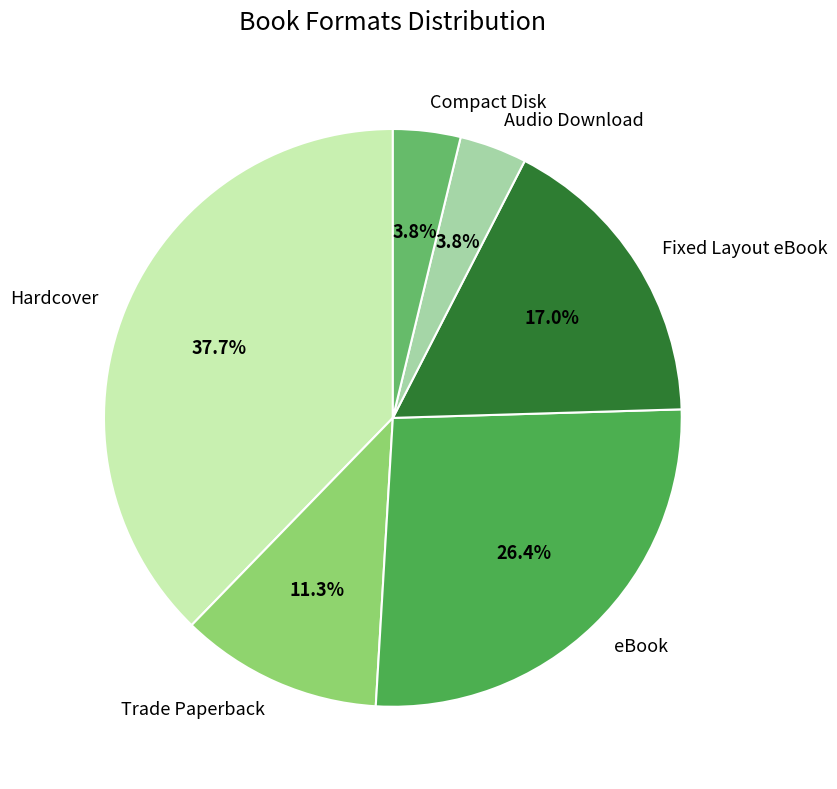

Is it true that eBook is 39% of the pie?

False